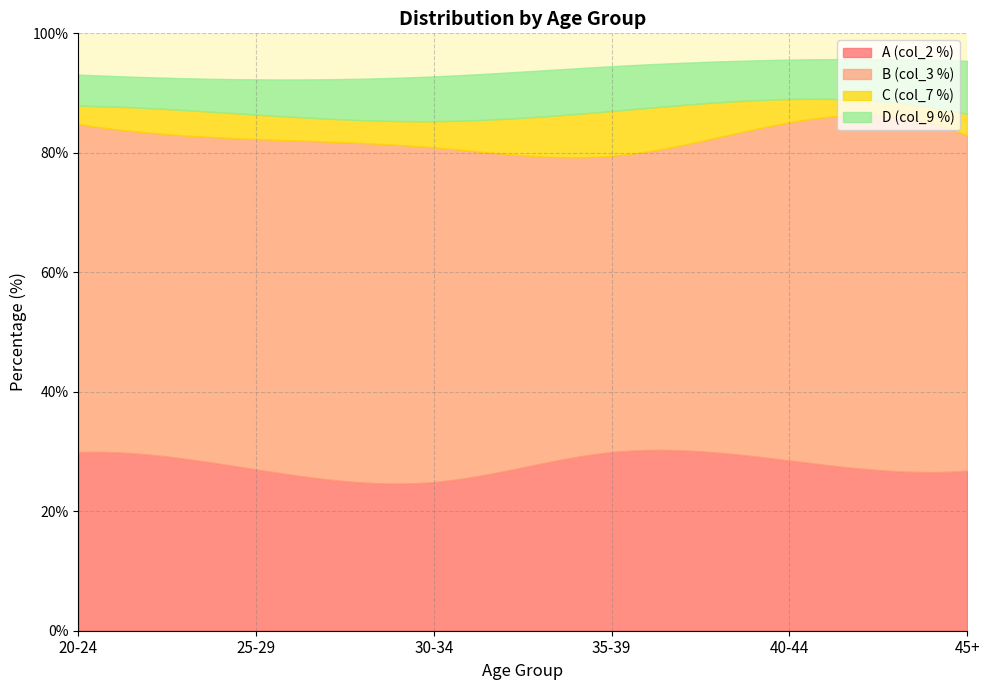

The Large city series shows 96.6 at col_3. True or false?

False